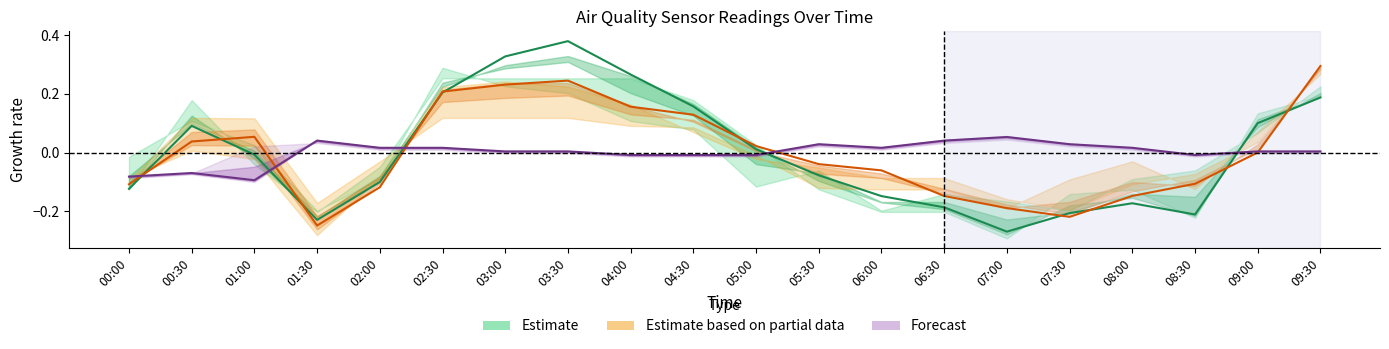

At which label does Forecast (Temp) first exceed 0?

01:30